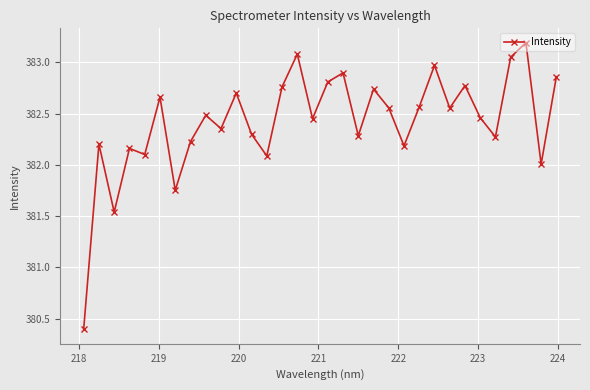

What is the difference between the maximum and minimum values?

2.8